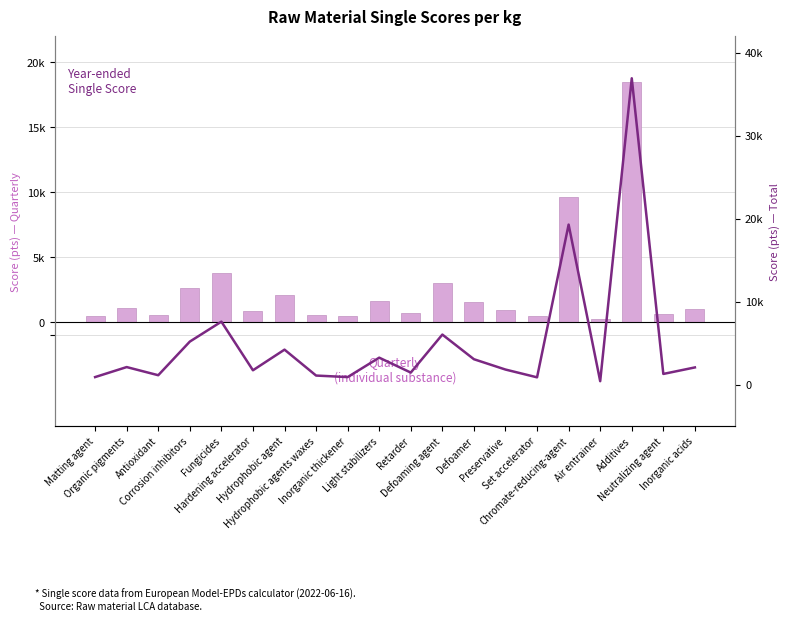

What is the lowest value of the Quarterly (individual) series?

209.9